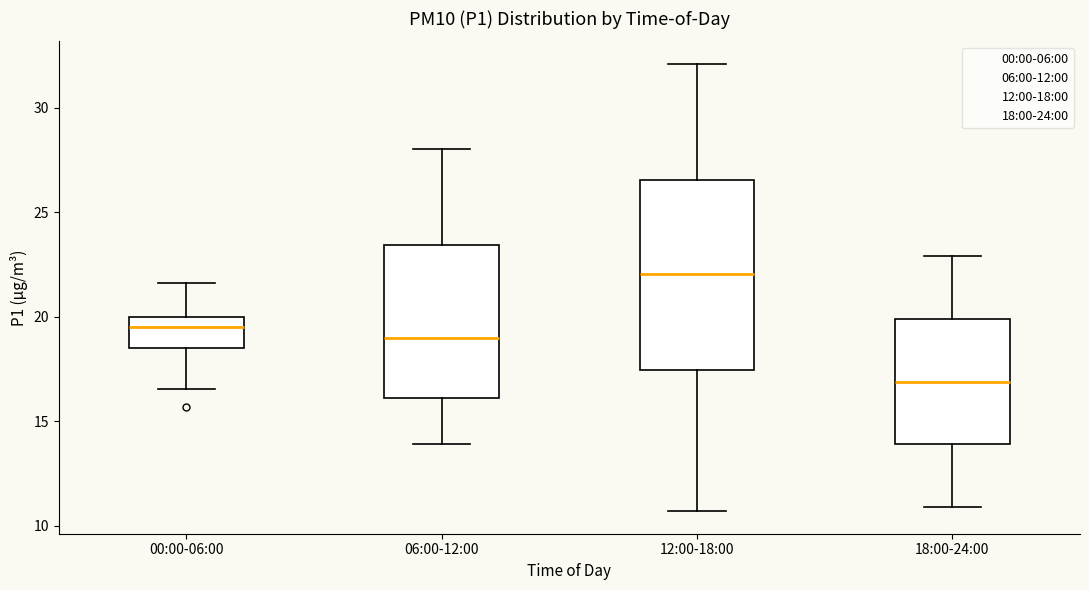

Which box has the lowest median line?

18:00-24:00